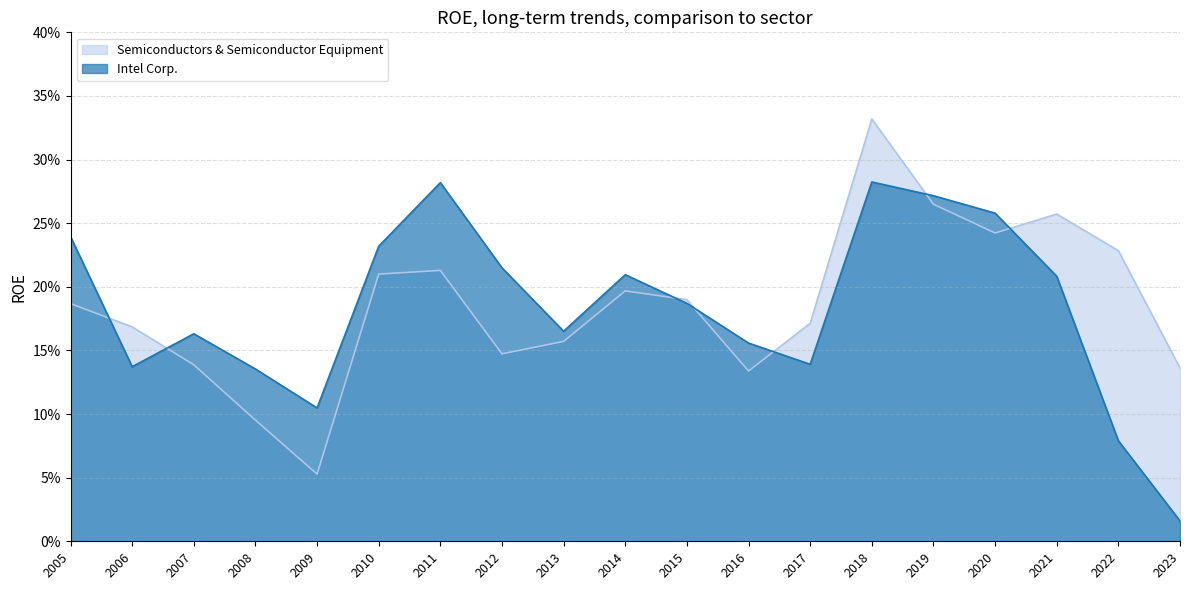

What is the maximum value for Semiconductors & Semiconductor Equipment?

0.3